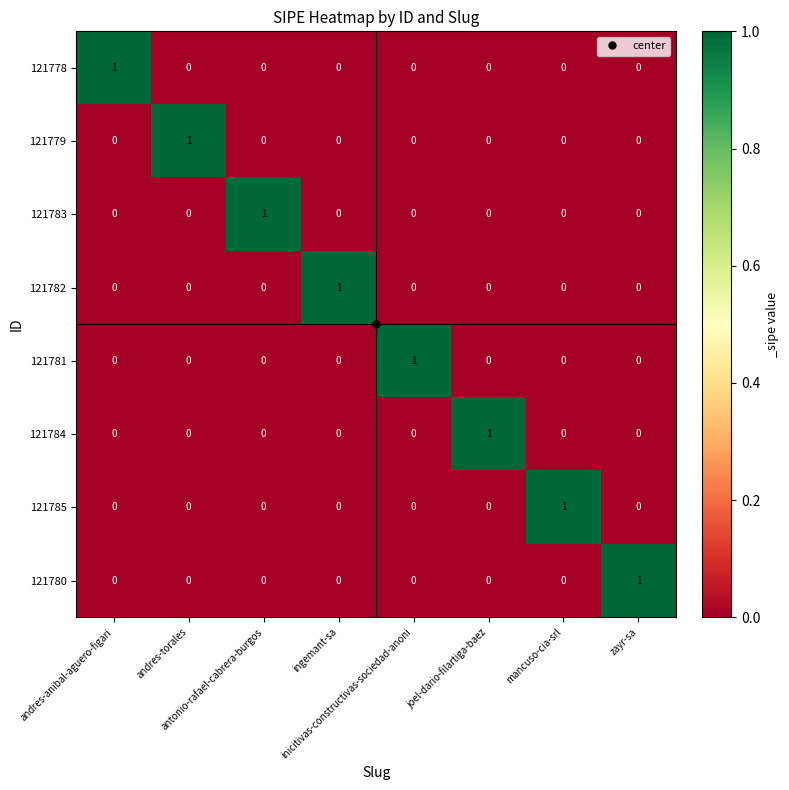

What is the total value across all series at antonio-rafael-cabrera-burgos?

1